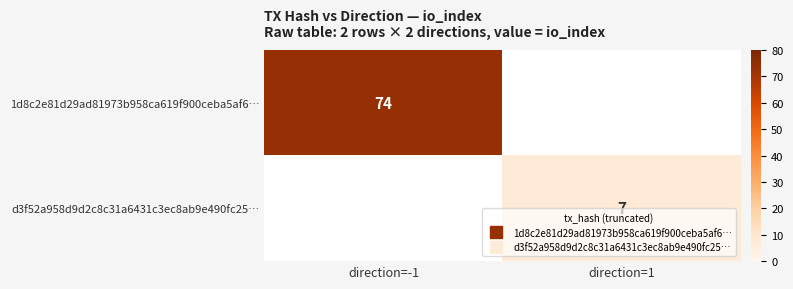

The d3f52a958d9d2c8c31a6431c3ec8ab9e490fc25… series shows 10 at direction=1. True or false?

False